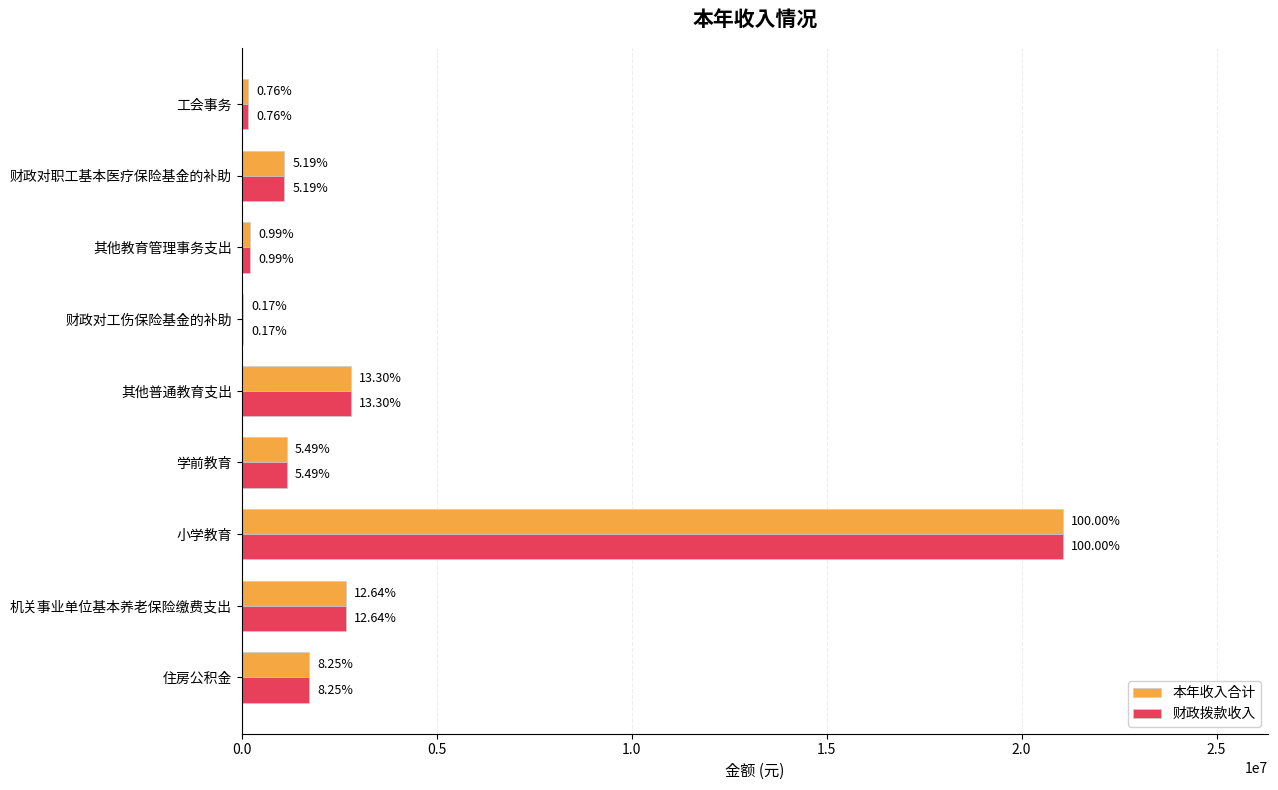

What is the minimum value for 财政拨款收入?

36614.0